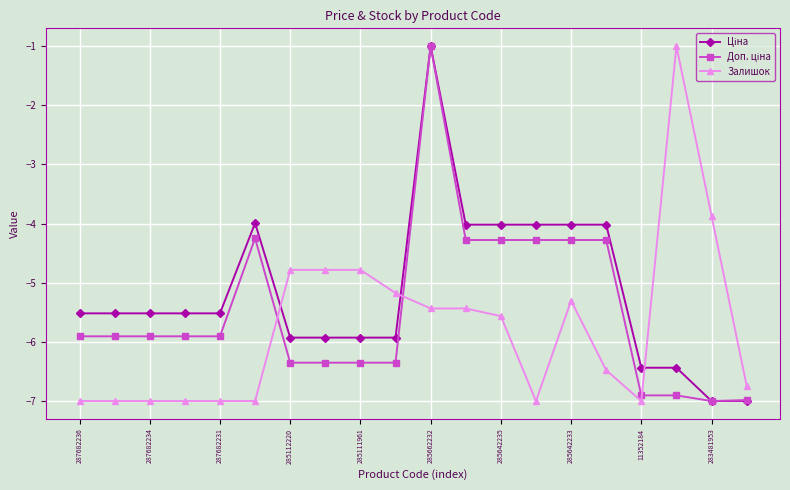

How many values in the Залишок series exceed -5?

5